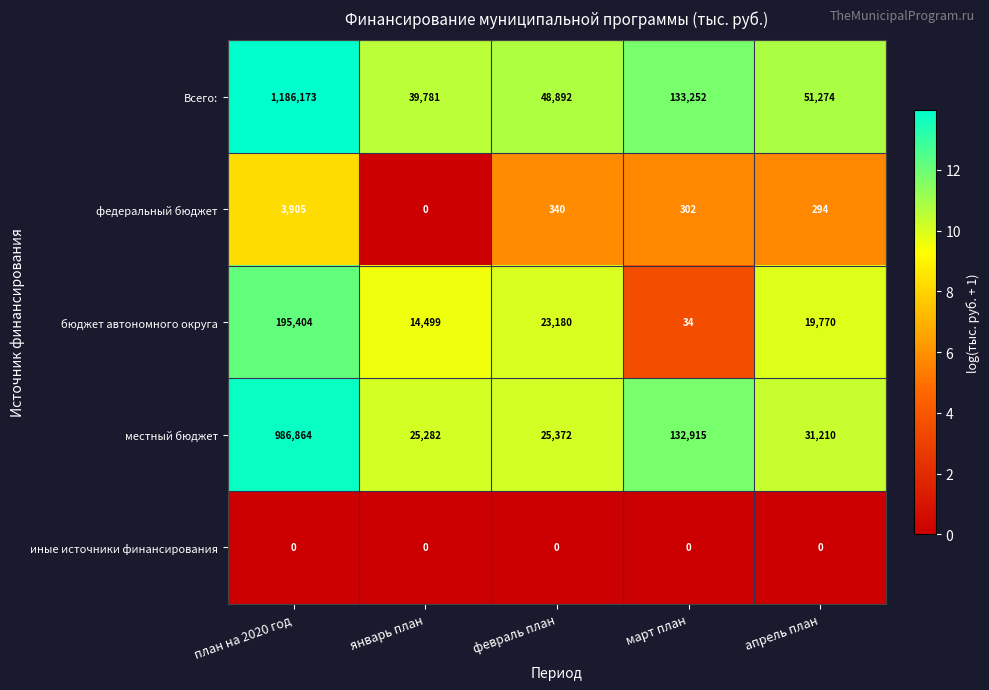

The Всего: series shows 133252 at март план. True or false?

True